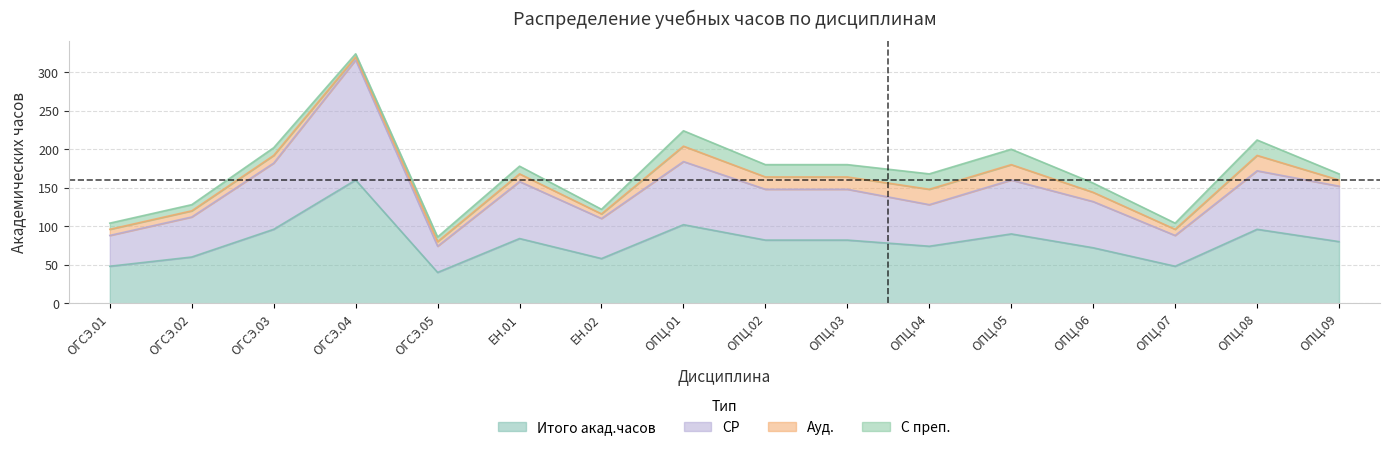

What is the value of the СР point at the 10th from the left?

148